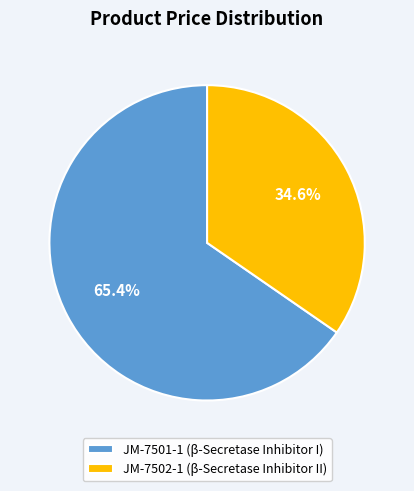

What is the total percentage of JM-7502-1 and JM-7501-1?

100.0%